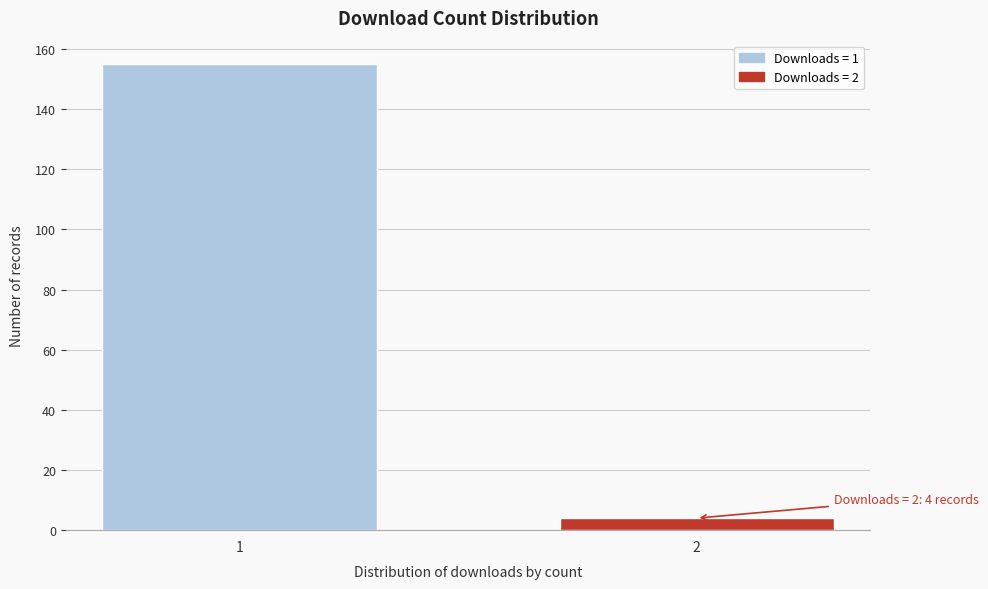

Reading left to right, list all the values displayed in this chart.

1=155	2=4